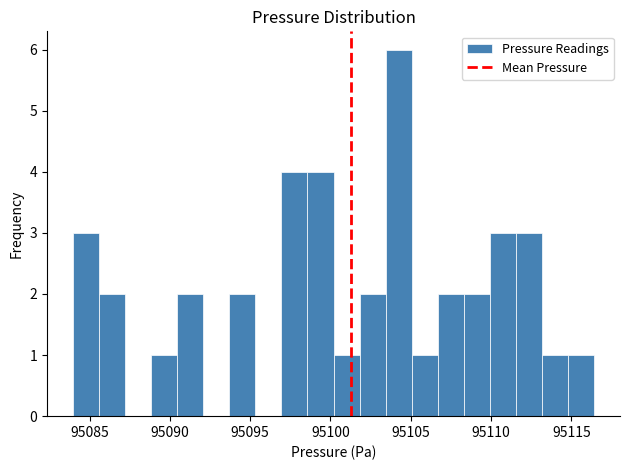

Read against the x-axis, roughly where is the centre of the tallest bar?

95104.0